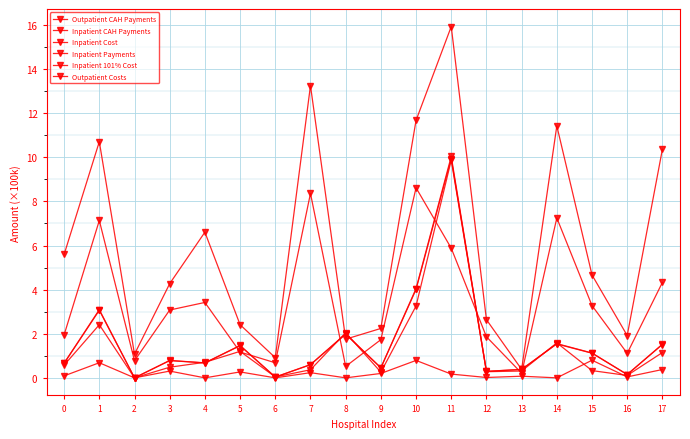

What is the sum of all Inpatient Cost values?

28.6